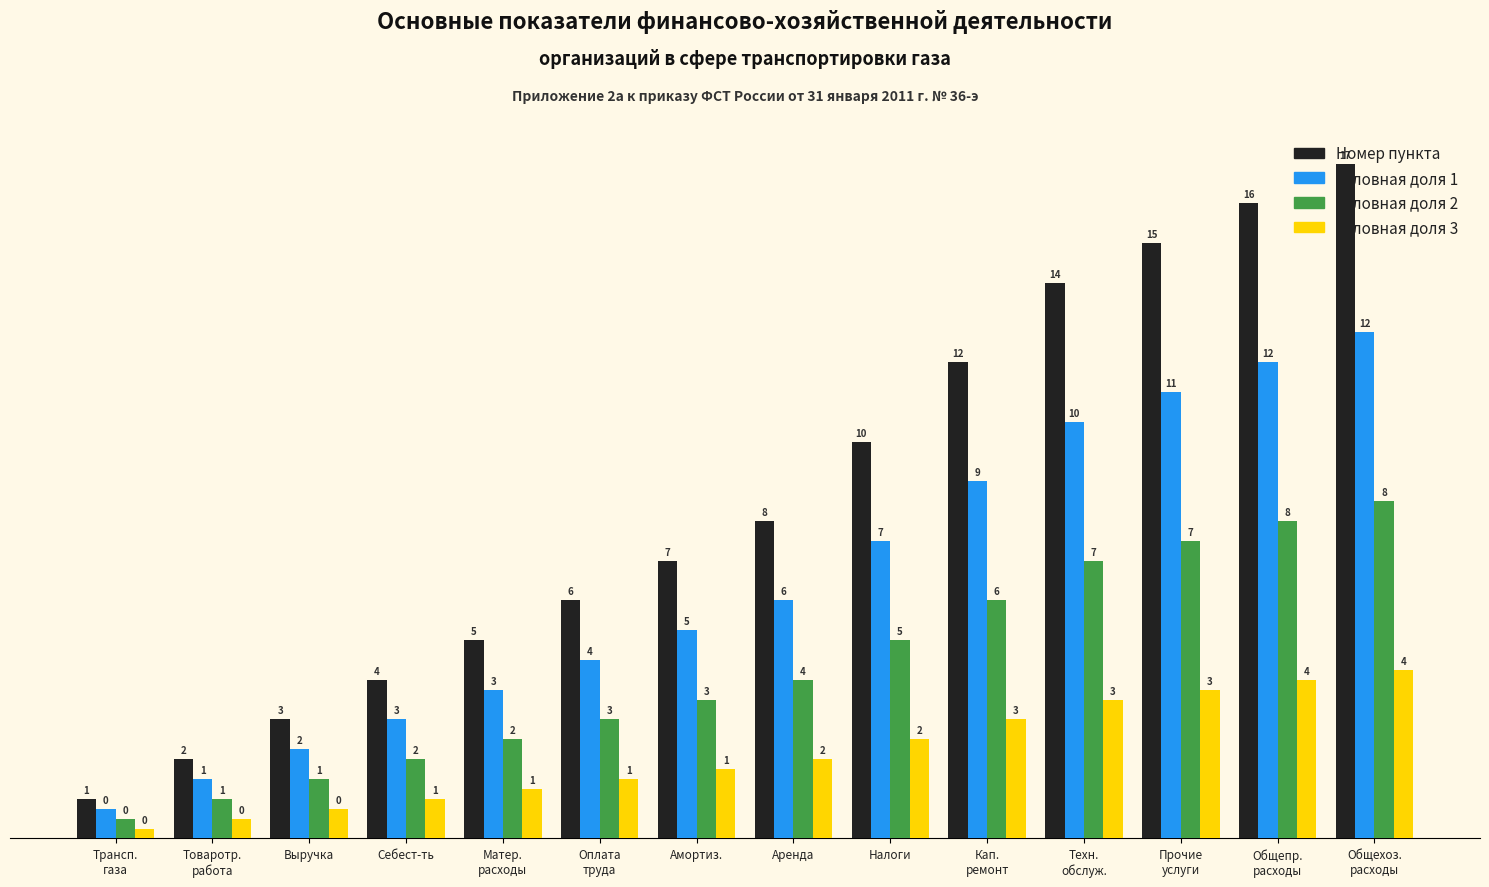

Is the value of Условная доля 1 at Амортиз. greater than the value of Номер пункта at Себест-ть?

Yes